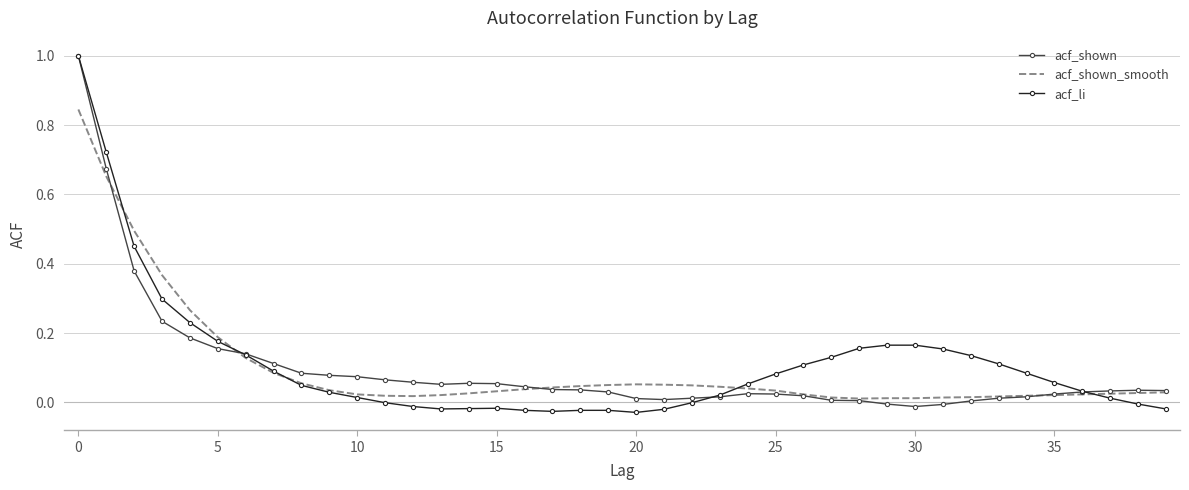

Which series has the widest spread of values?

acf_li